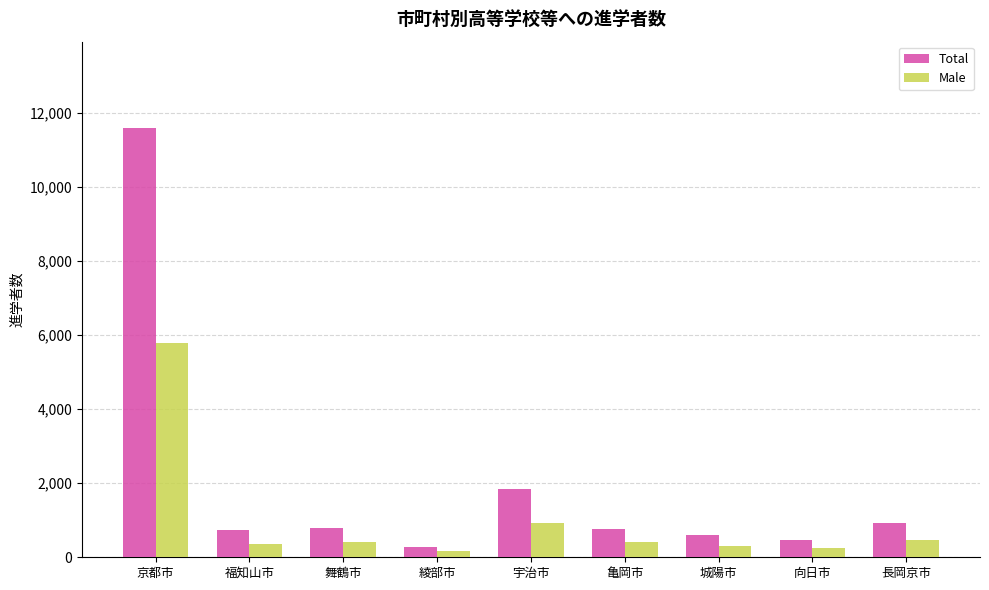

The Total series shows 770 at 亀岡市. True or false?

True